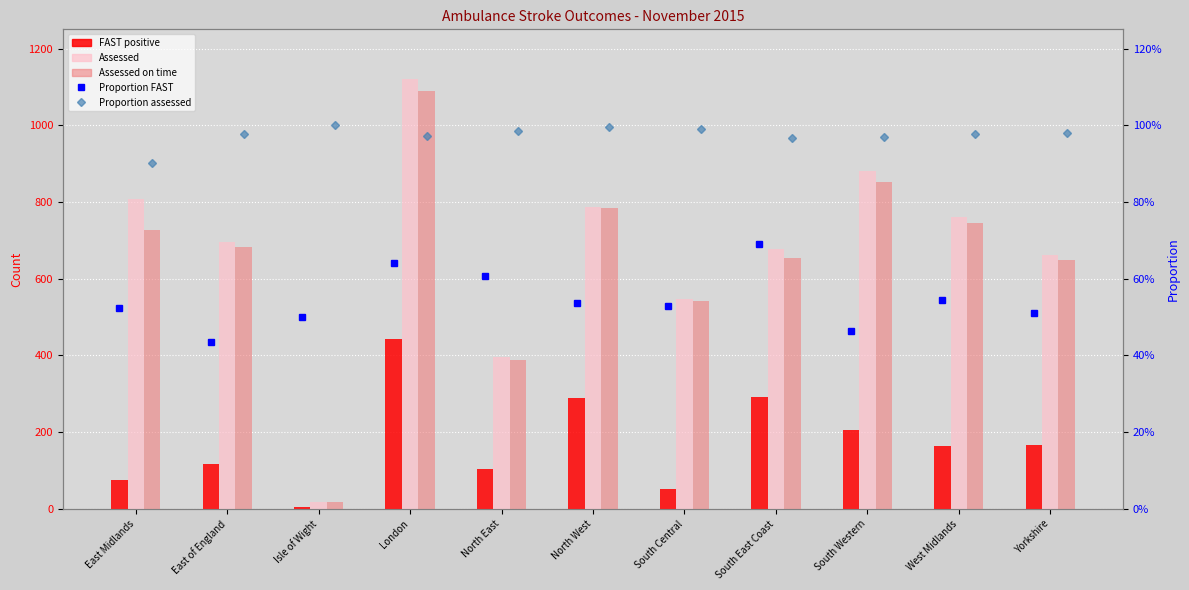

Read the Proportion assessed value at London.

1.0